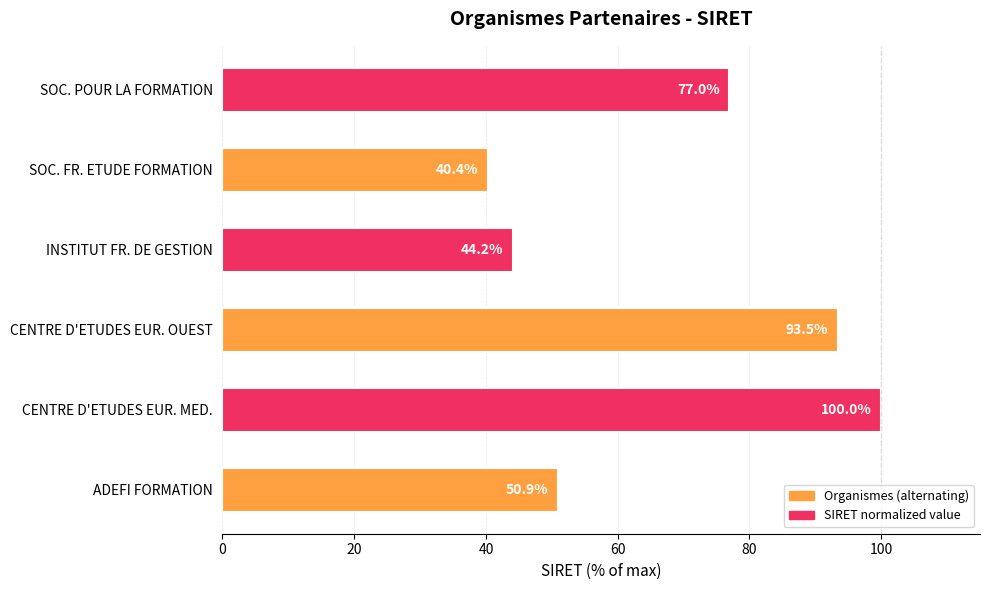

The value at SOC. POUR LA FORMATION is 77.0. True or false?

True